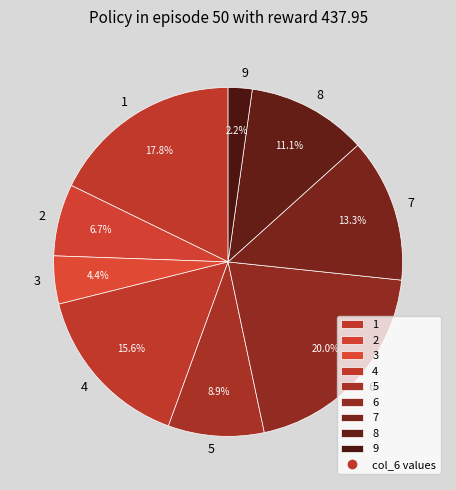

Rank the categories by value from highest to lowest.

6, 1, 4, 7, 8, 5, 2, 3, 9